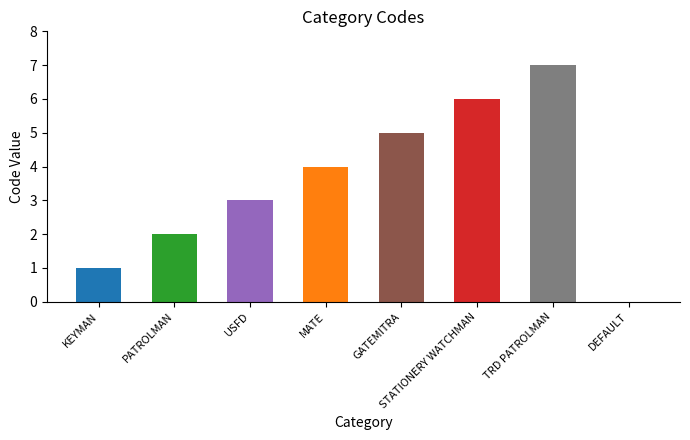

How many categories are shown in the chart?

8